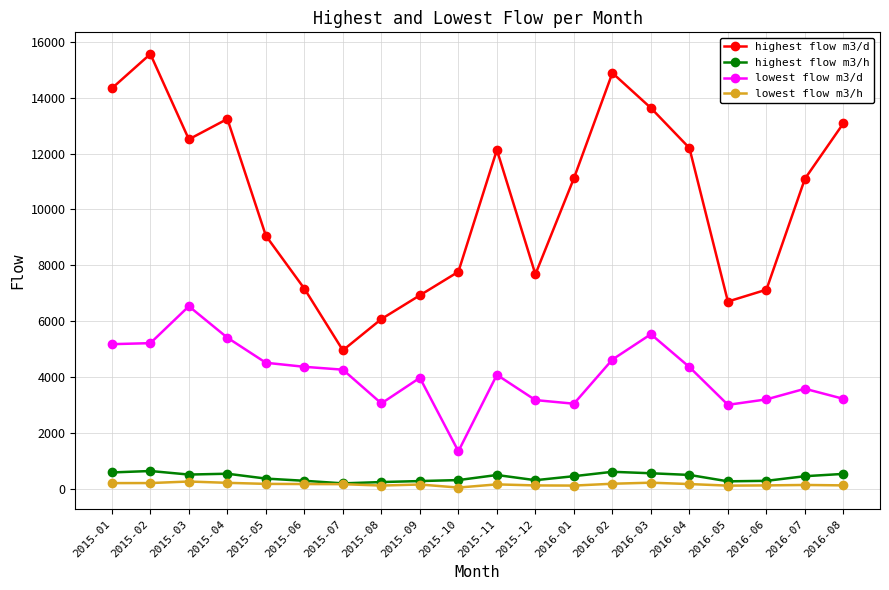

The value of highest flow m3/h at 2015-08 is 253.4. True or false?

True